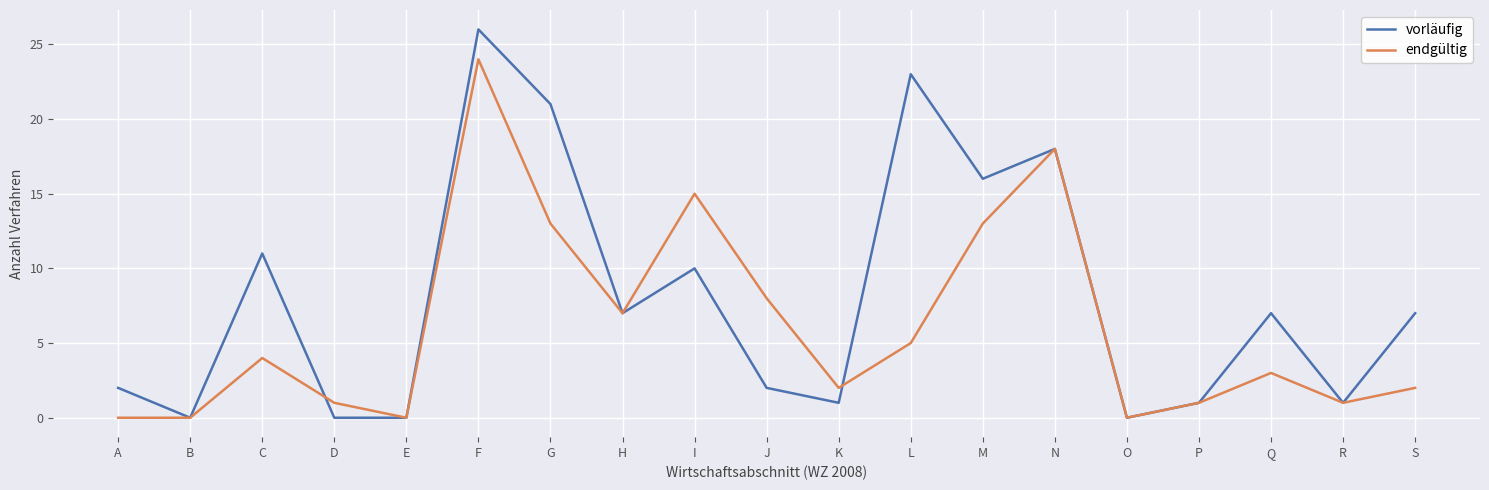

The vorläufig series shows 15 at I. True or false?

False